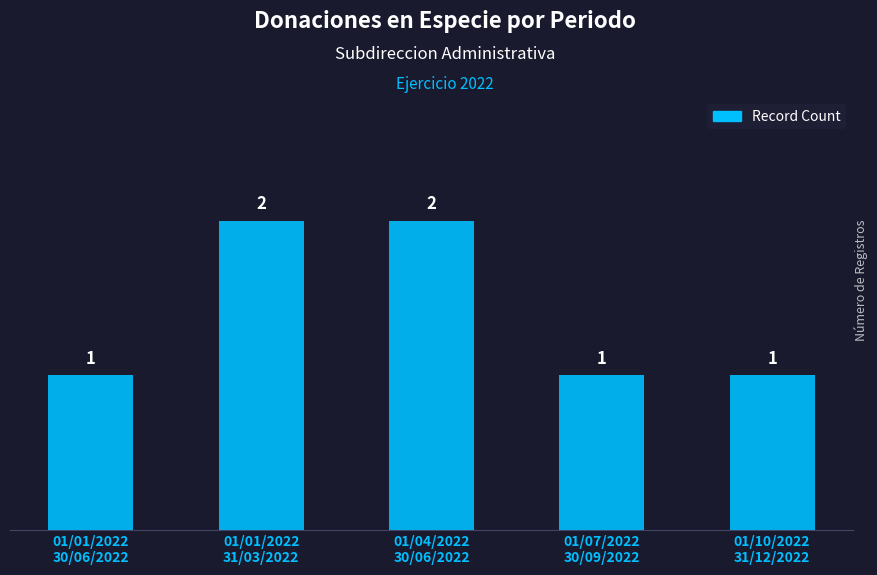

True or false: the data shows 1 at 01/07/2022
30/09/2022.

True